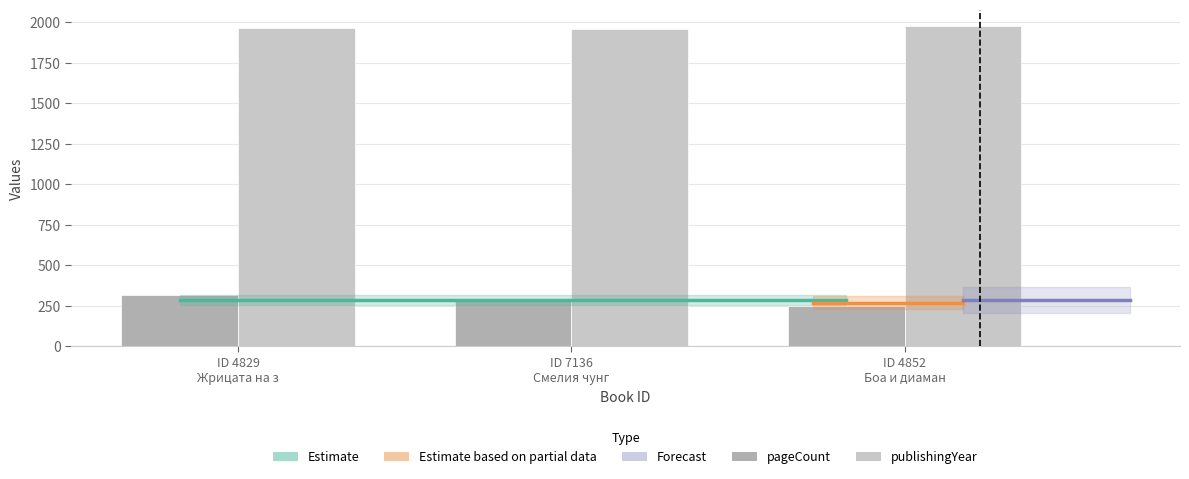

Which series has the largest total across all categories?

publishingYear